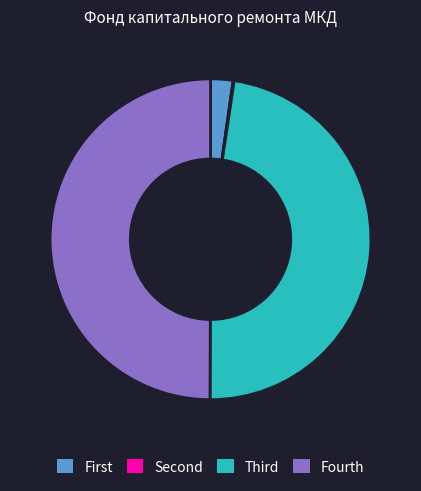

Is there a majority slice in this chart?

No